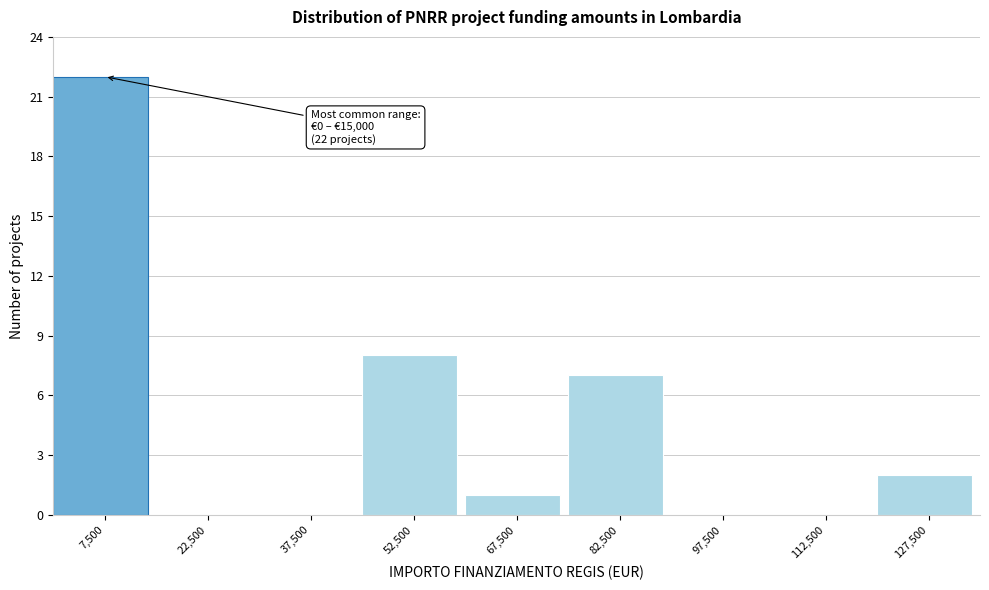

Which range on the x-axis has the tallest bar?

0 to 15000